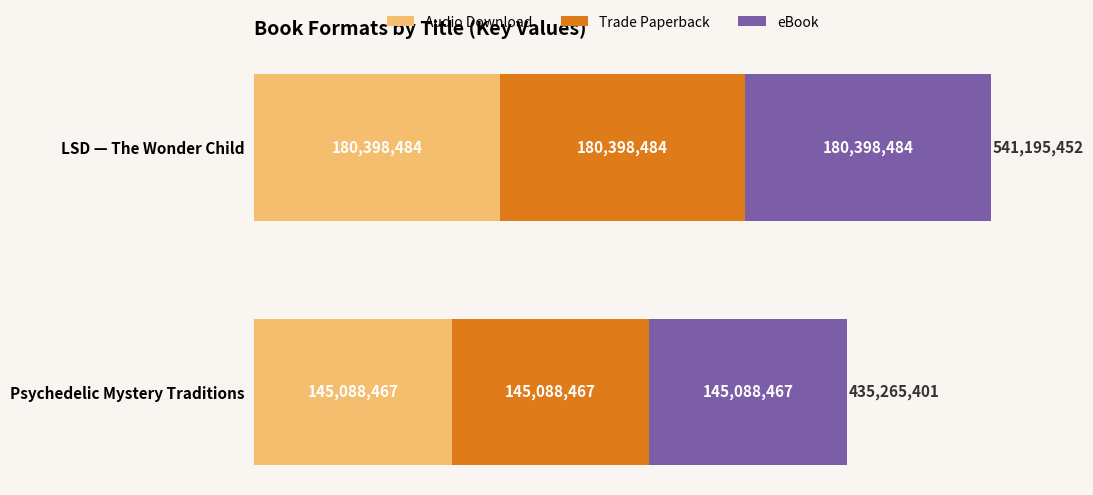

What is the sum of all Audio Download values?

325486951